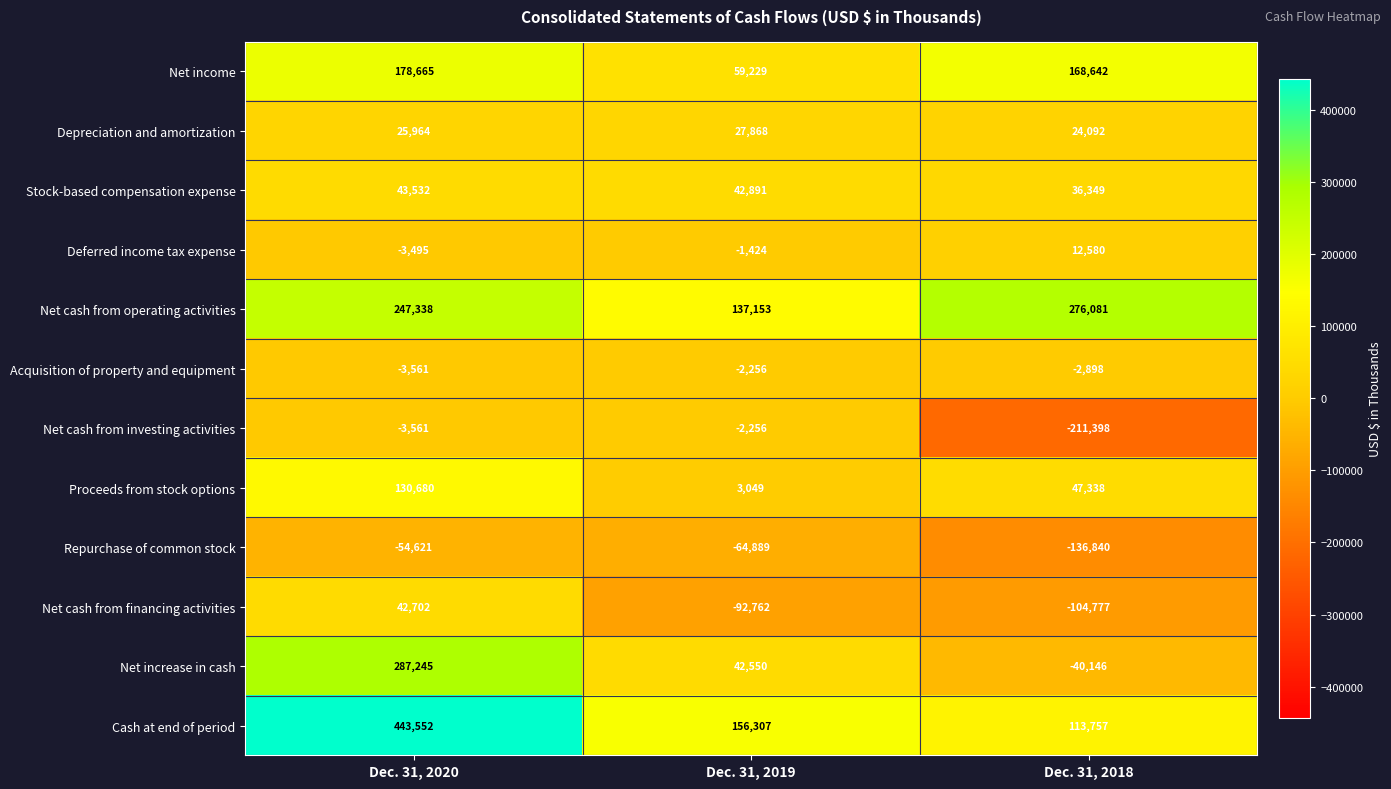

How many data points does each series have?

3